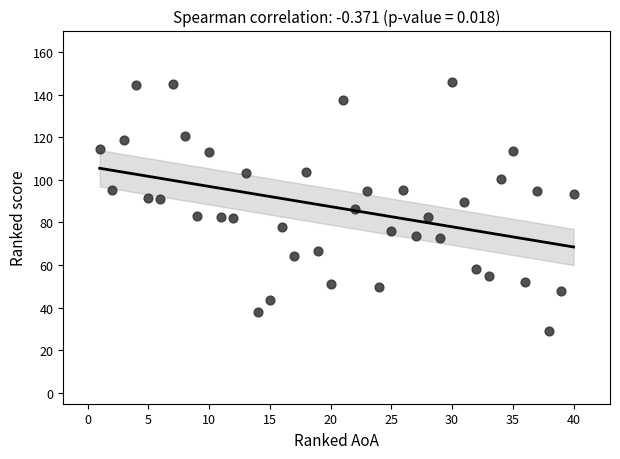

What is the range of Y values (max minus min)?

116.9